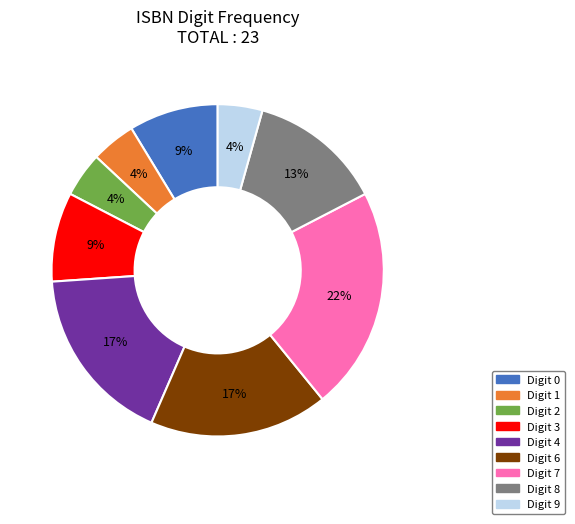

To the nearest percent, what is the average slice percentage?

11%